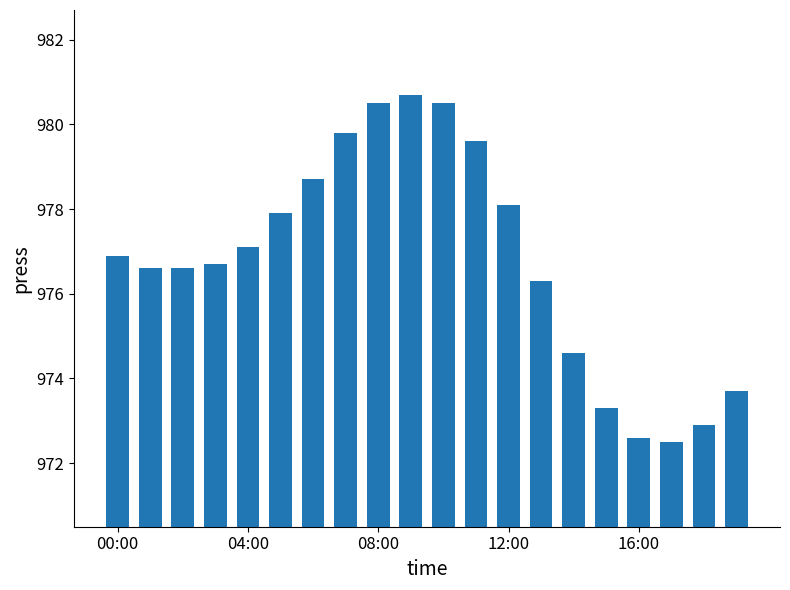

What is the value of the 7th bar from the left?

978.7